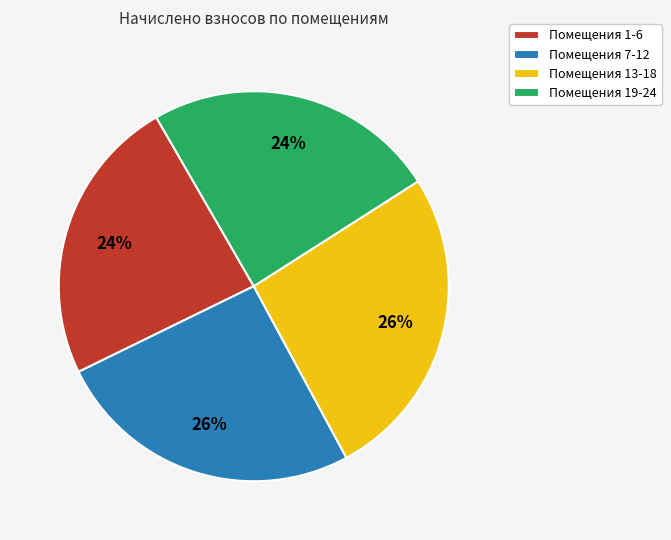

Is it true that Помещения 13-18 is 16% of the pie?

False